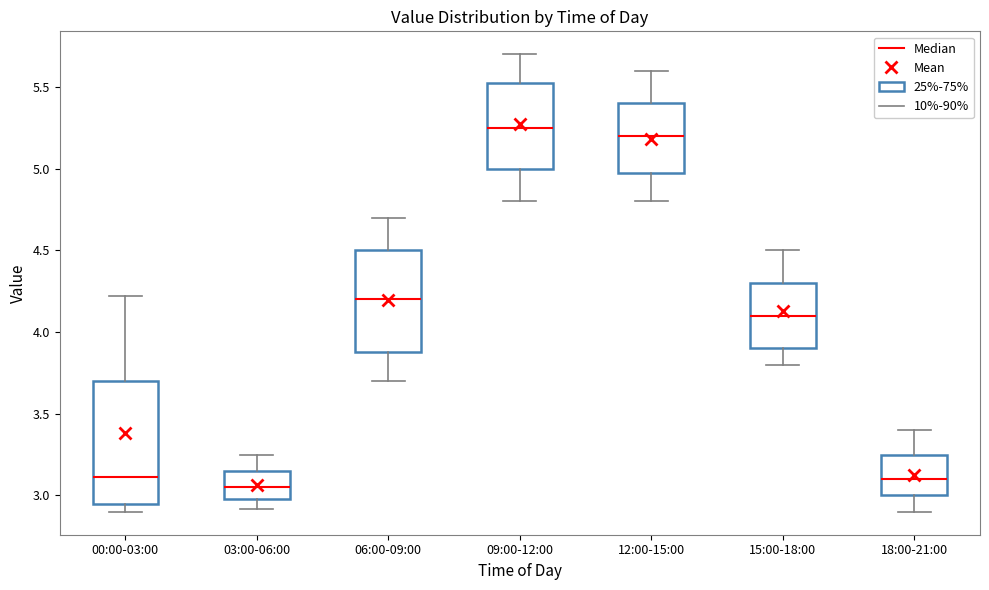

Reading left to right, read every box against the y-axis: the position of its median line, the range the box covers, and the ends of its whiskers. The values are not printed on the chart, so give them approximately, as read against the axis.

00:00-03:00: median 3.10, box 2.95 to 3.70, whiskers 2.90 to 4.20
03:00-06:00: median 3.05, box 3.00 to 3.15, whiskers 2.90 to 3.25
06:00-09:00: median 4.20, box 3.90 to 4.50, whiskers 3.70 to 4.70
09:00-12:00: median 5.25, box 5.00 to 5.55, whiskers 4.80 to 5.70
12:00-15:00: median 5.20, box 5.00 to 5.40, whiskers 4.80 to 5.60
15:00-18:00: median 4.10, box 3.90 to 4.30, whiskers 3.80 to 4.50
18:00-21:00: median 3.10, box 3.00 to 3.25, whiskers 2.90 to 3.40